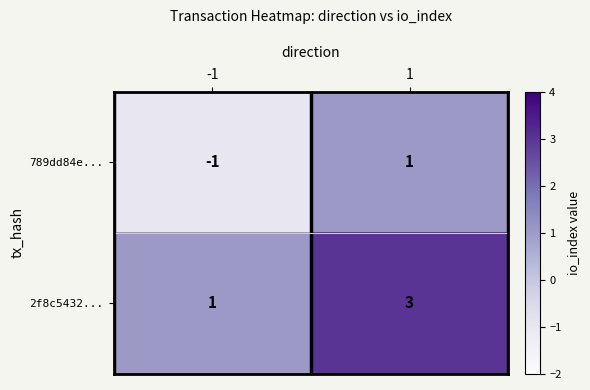

Is it true that 789dd84e... equals 1 at 1?

True